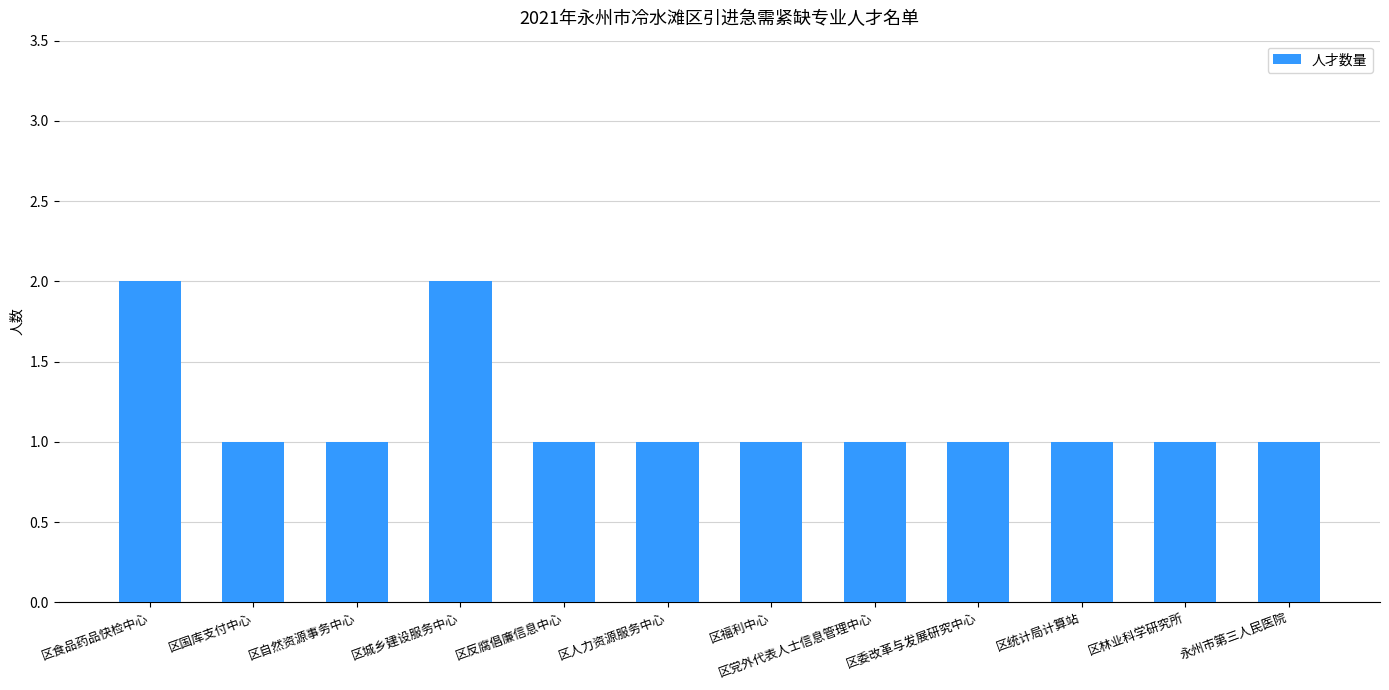

What is the sum of all values?

14